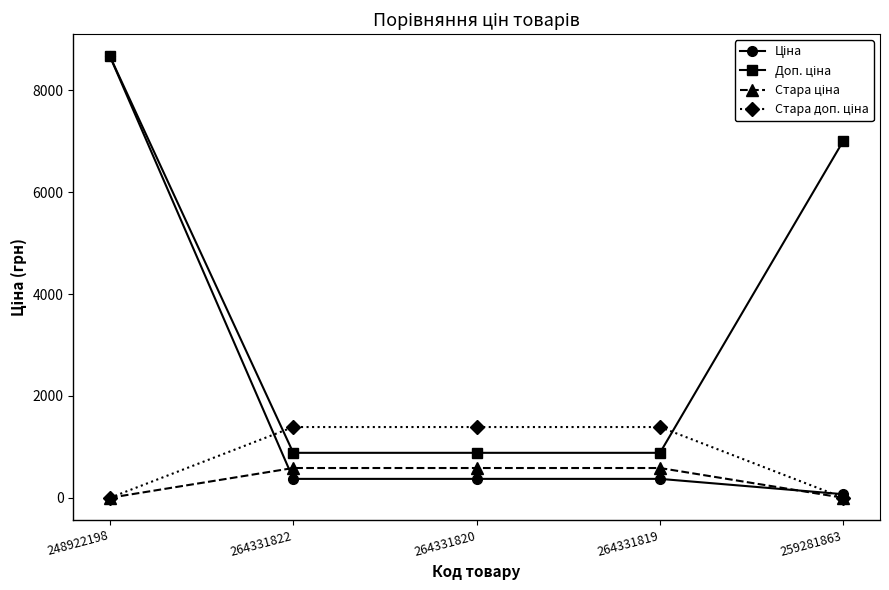

At which category is the sum across all series the highest?

248922198